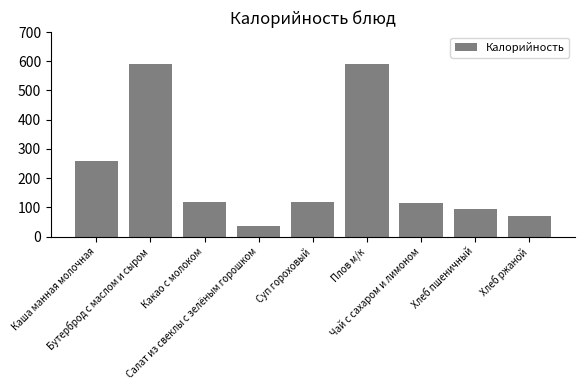

What is the ratio of the value at Плов м/к to the value at Хлеб пшеничный?

6.3